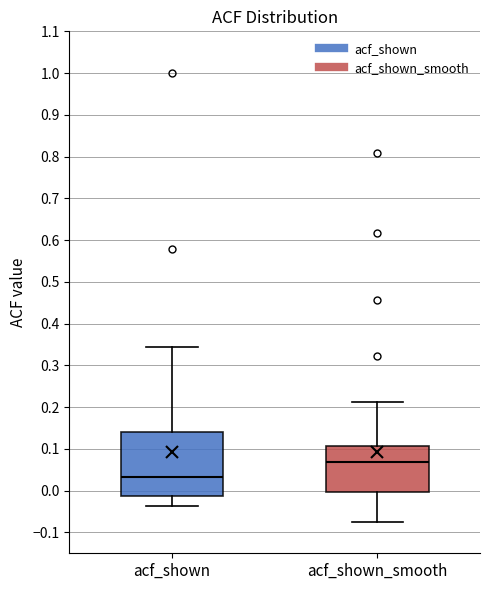

Reading left to right, transcribe this box plot: for each box, give where its median line is, the range the box spans, and where its two whiskers end, as read against the y-axis. The values are not printed on the chart, so give them approximately, as read against the axis.

acf_shown: median 0.03, box -0.01 to 0.14, whiskers -0.04 to 0.34
acf_shown_smooth: median 0.07, box 0.00 to 0.11, whiskers -0.08 to 0.21